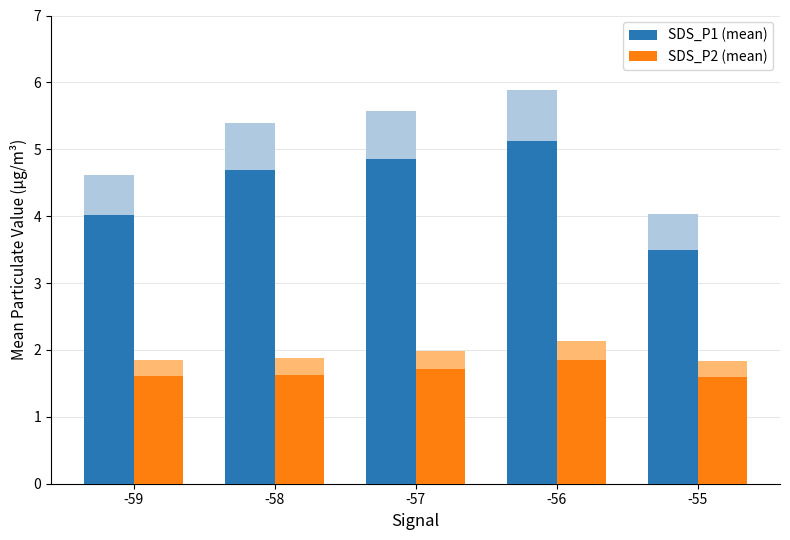

The SDS_P1 (mean) series shows 8.4 at -56. True or false?

False